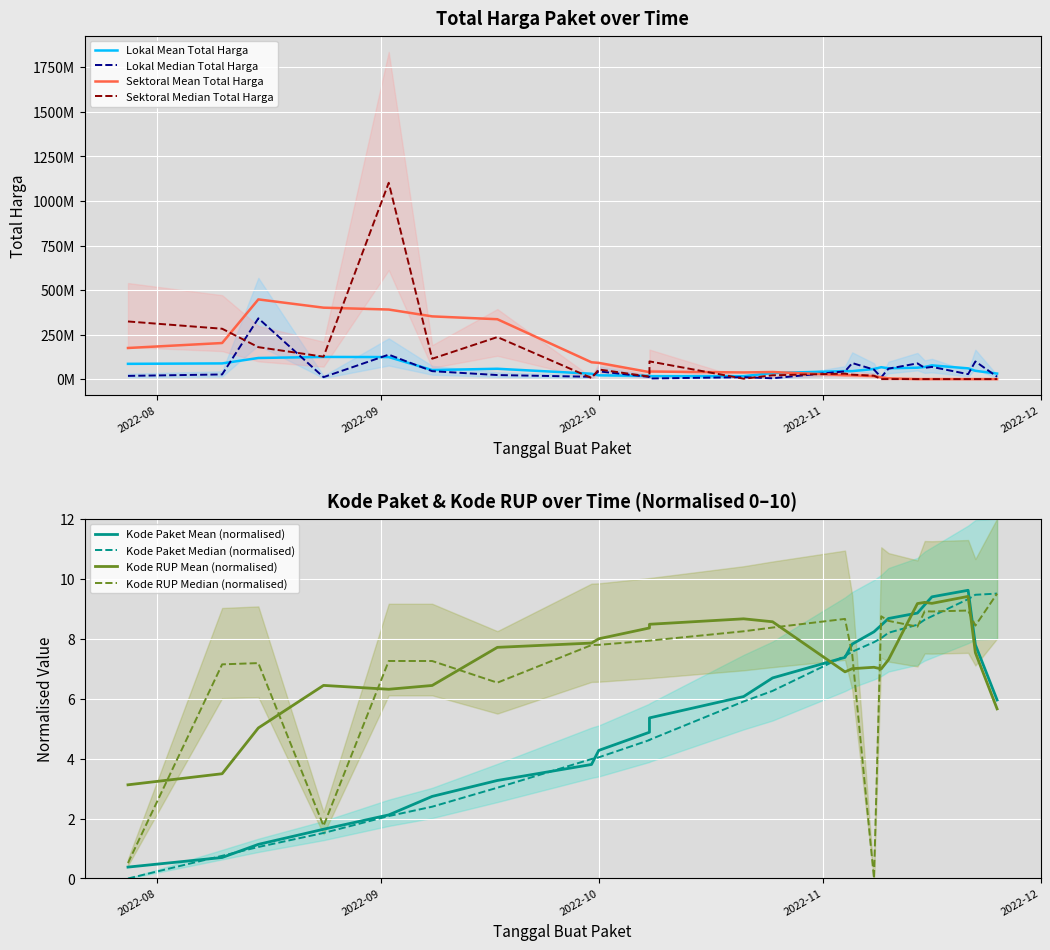

At which category is the sum across all series the highest?

2022-09-02